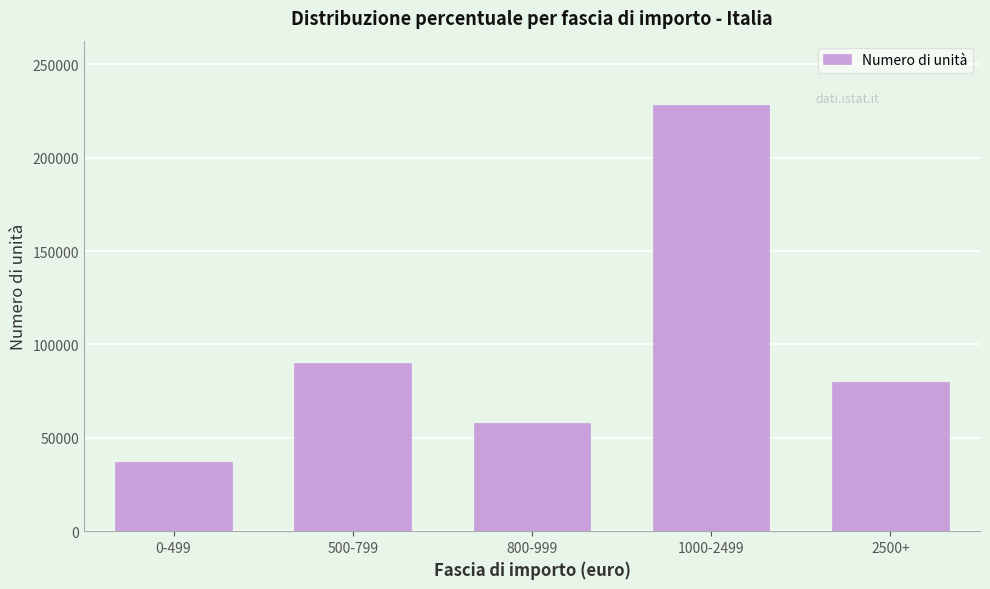

Reading right to left, transcribe all the data shown in this chart.

2500+=79721	1000-2499=228382	800-999=57822	500-799=90212	0-499=37169